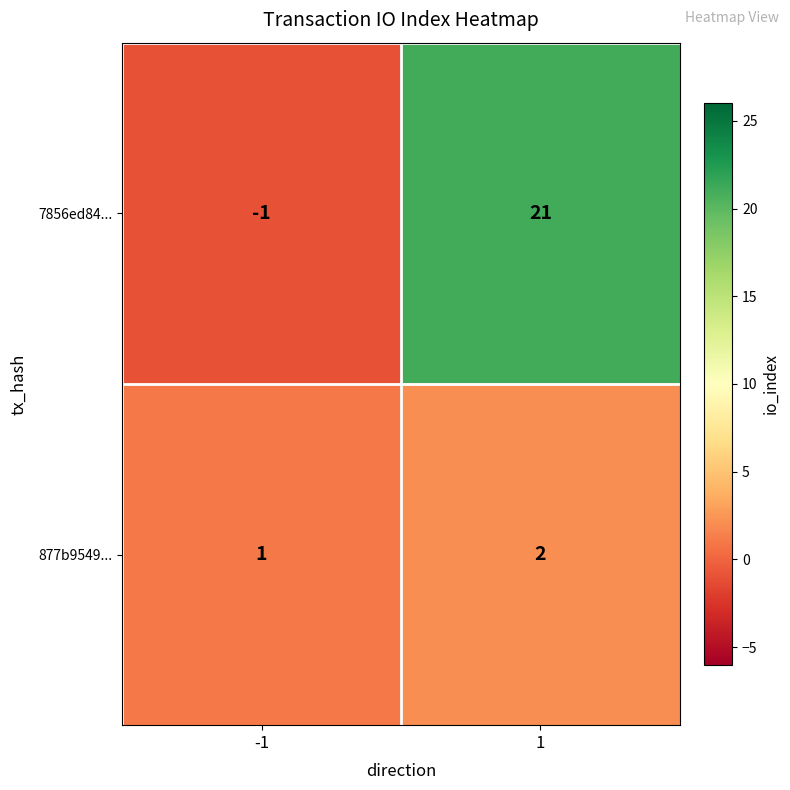

Rank the series by their average value, from highest to lowest.

7856ed84..., 877b9549...